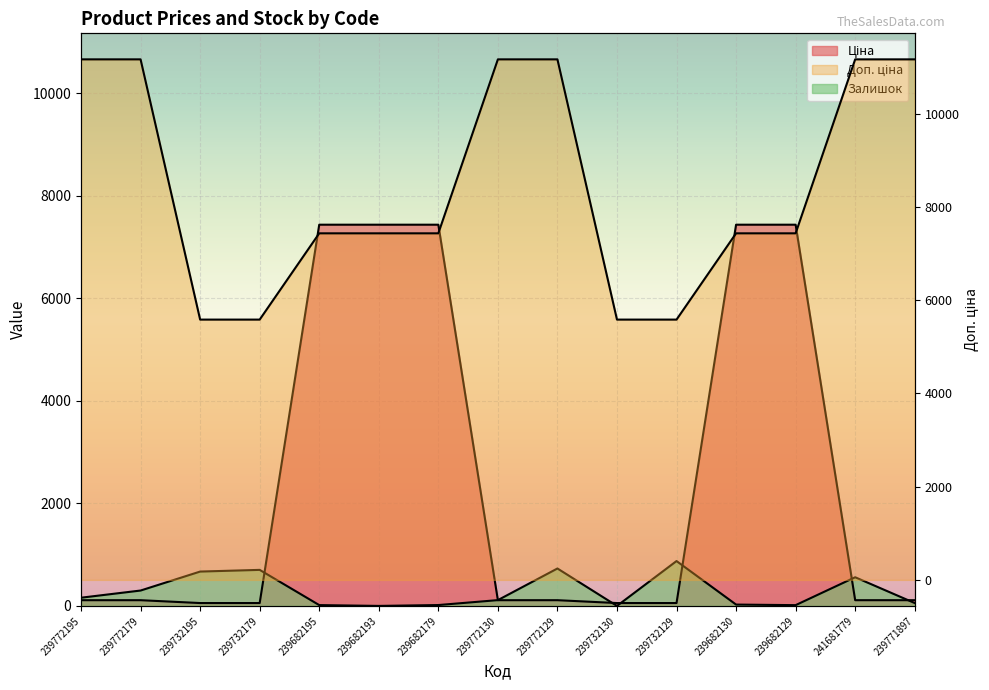

At which label does Ціна first exceed 111?

239772195